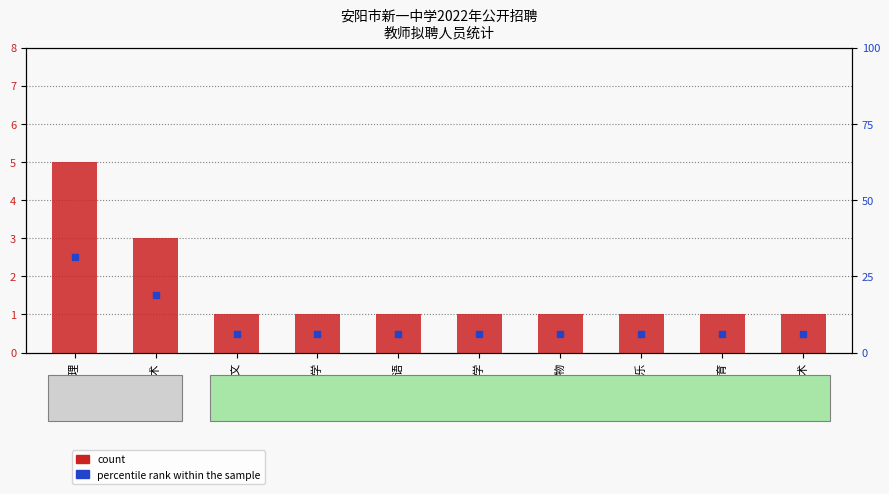

What are all the series names shown in the legend?

count, percentile rank within the sample